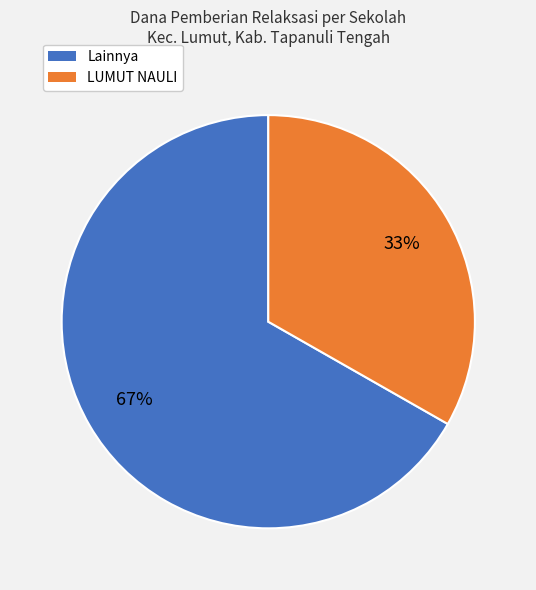

To the nearest percent, what is the average slice percentage?

50%